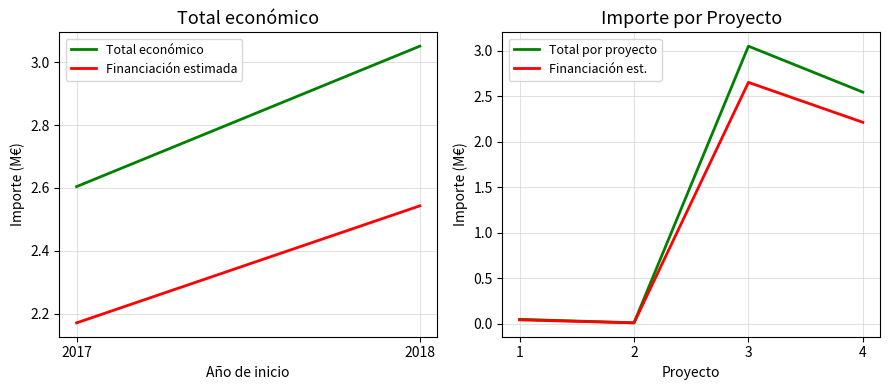

True or false: Financiación est. has more than 1 points higher than both neighbors.

False